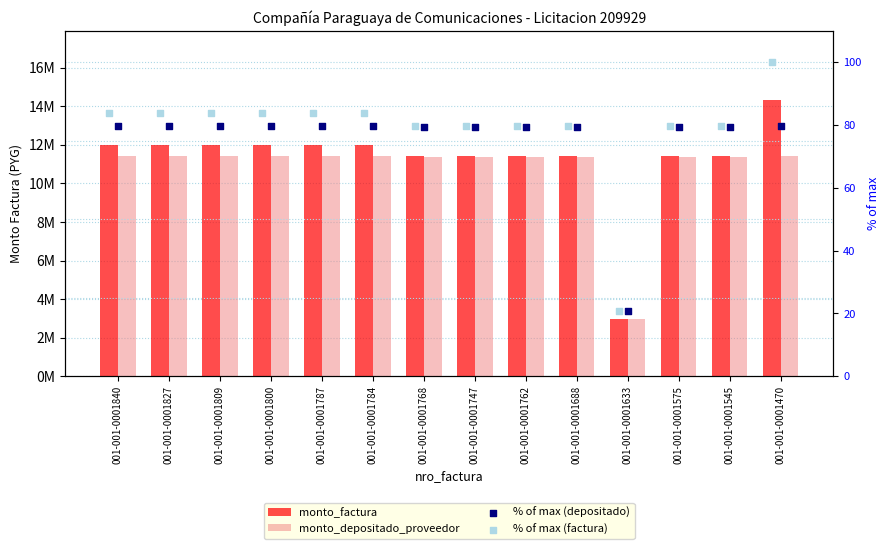

Which series has the largest total across all categories?

monto_factura